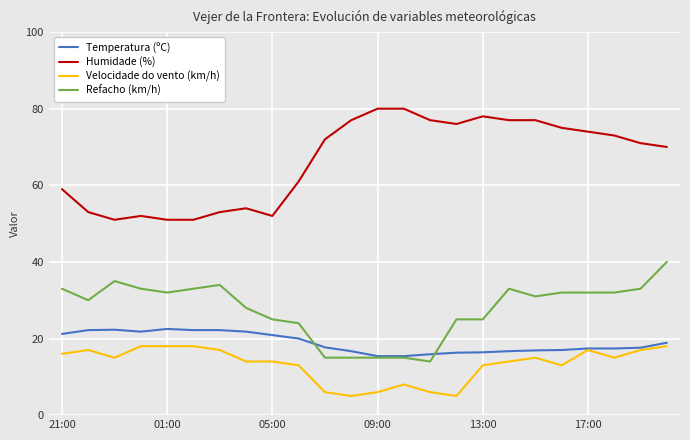

What is the maximum value for Temperatura (ºC)?

22.5